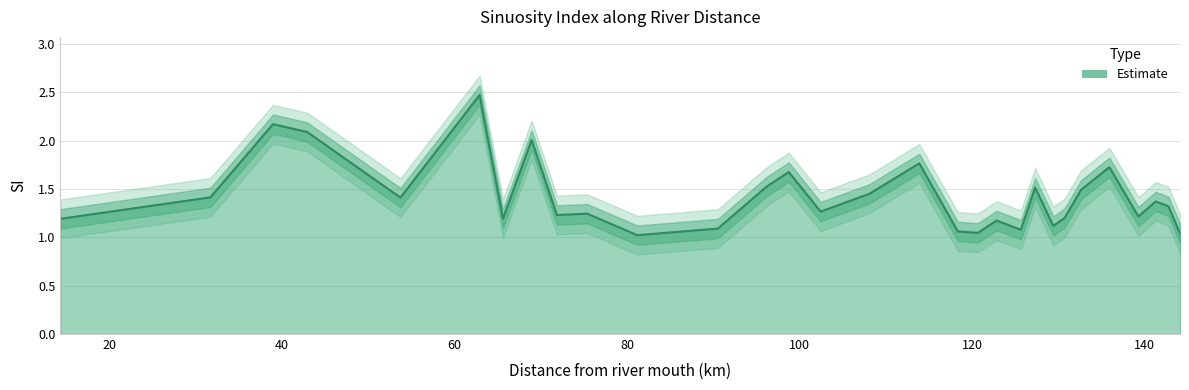

What is the label of the 8th point from the right?

129.4